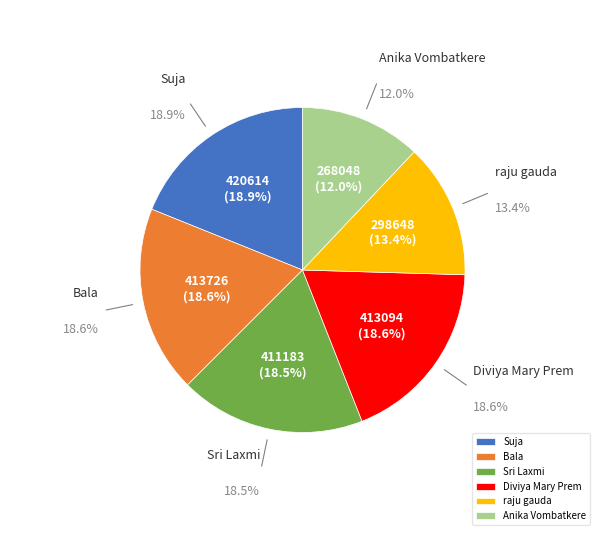

Count the number of slices in the pie.

6